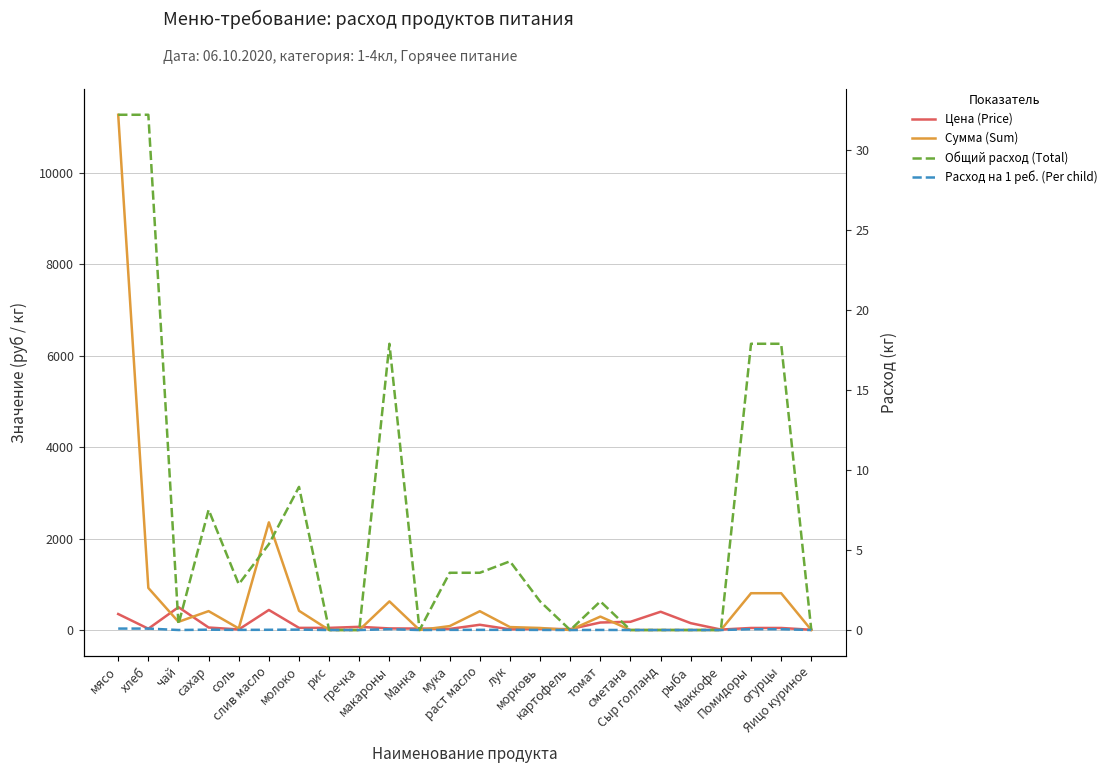

Which series ends up on top after the final intersection of Общий расход (Total) and Цена (Price)?

Цена (Price)